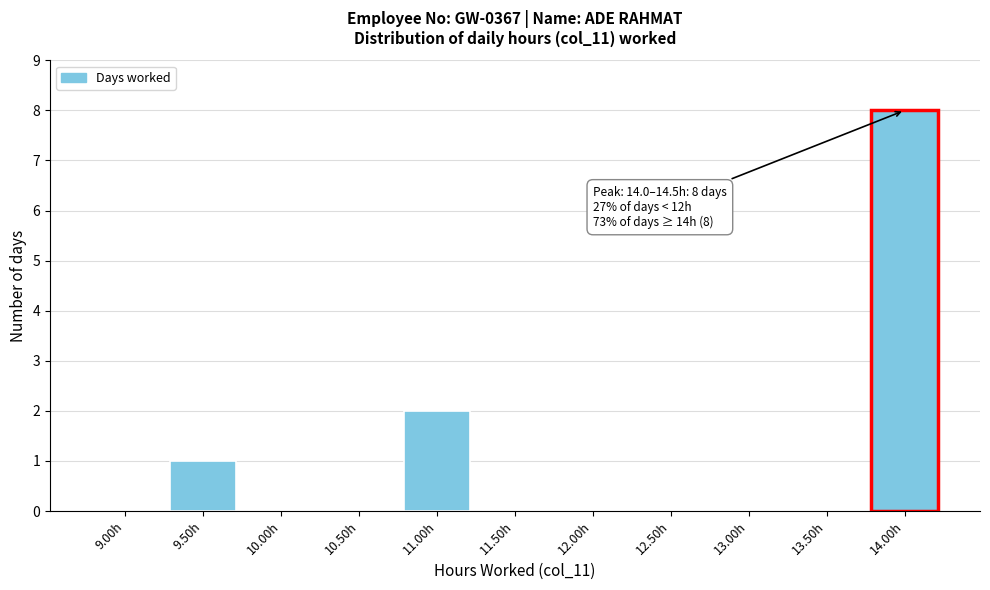

Reading left to right, transcribe all the data shown in this chart.

9.00h=0	9.50h=1	10.00h=0	10.50h=0	11.00h=2	11.50h=0	12.00h=0	12.50h=0	13.00h=0	13.50h=0	14.00h=8